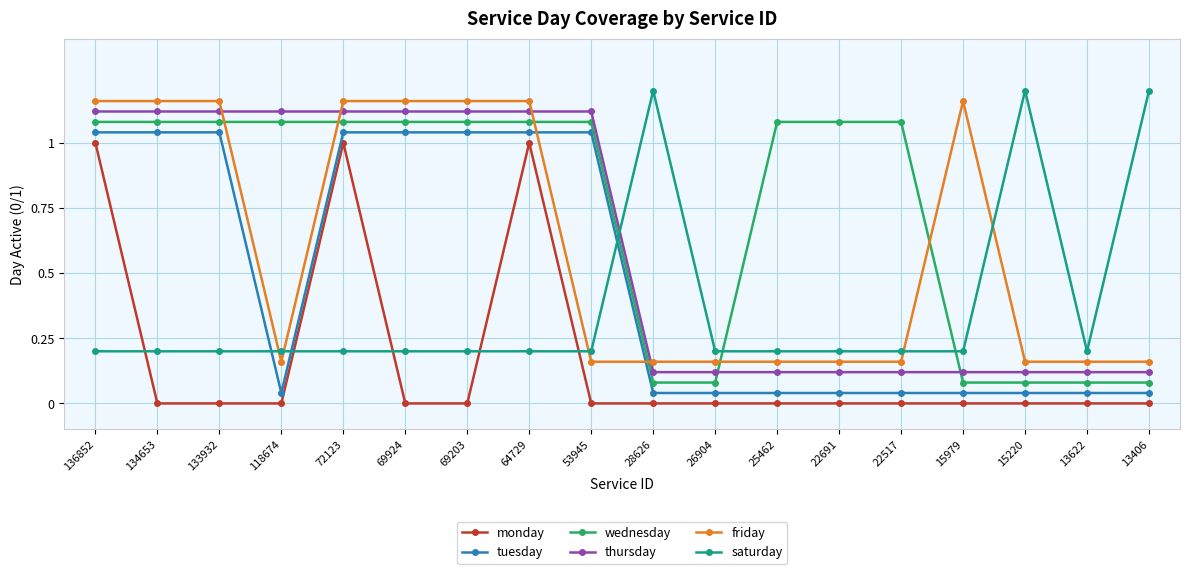

After their last crossing, which series has the higher values: wednesday or saturday?

saturday